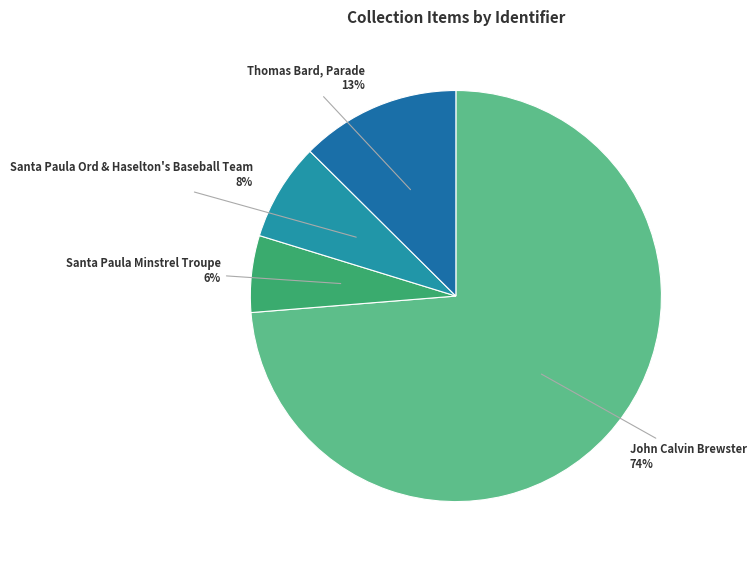

How many slices are in this pie chart?

4